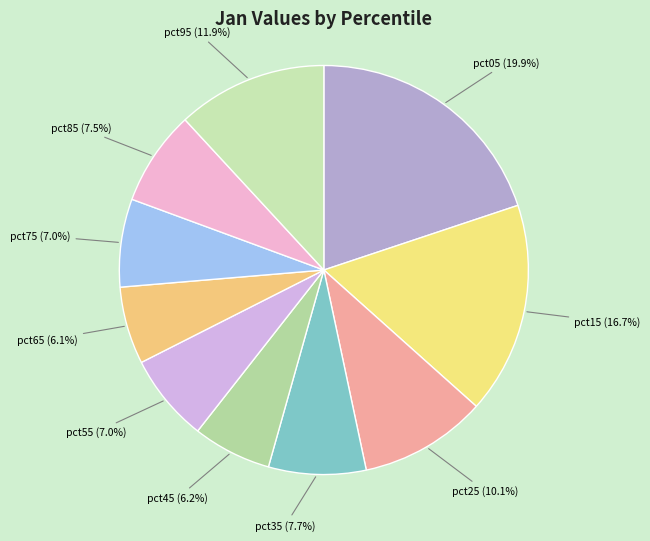

Combined, do pct35 and pct85 account for over 50%?

No